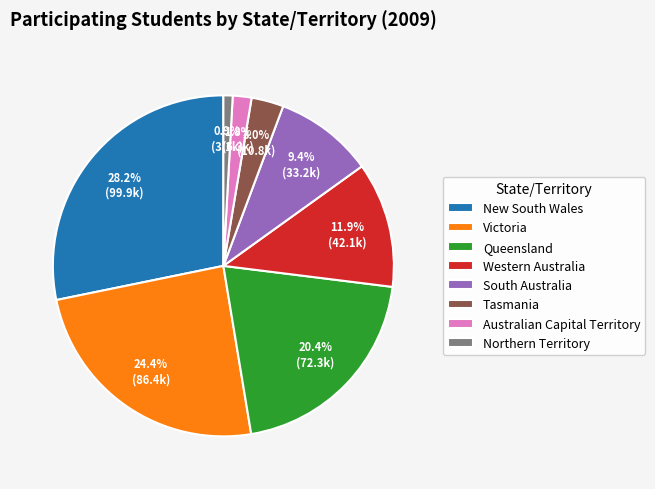

Which slice is the largest?

New South Wales